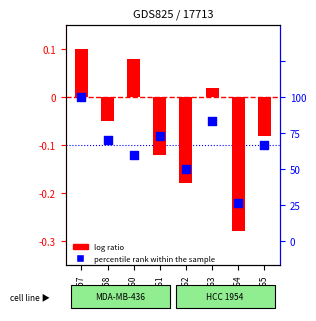

Which series has the largest Y range (max minus min)?

log ratio